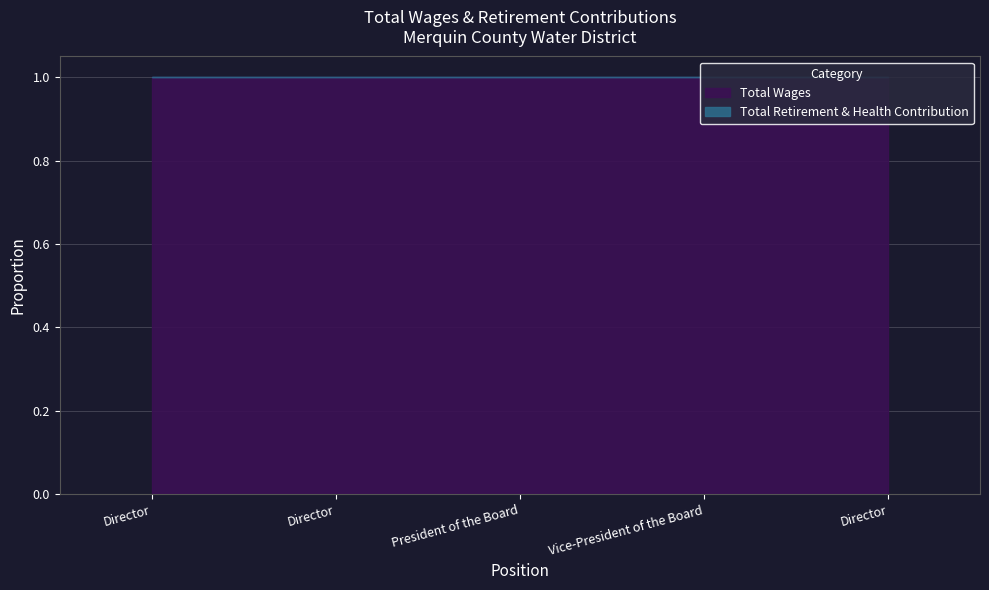

Rank the categories by Total Wages value from lowest to highest.

Director (500), Vice-President of the Board, Director (950), President of the Board, Director (1200)